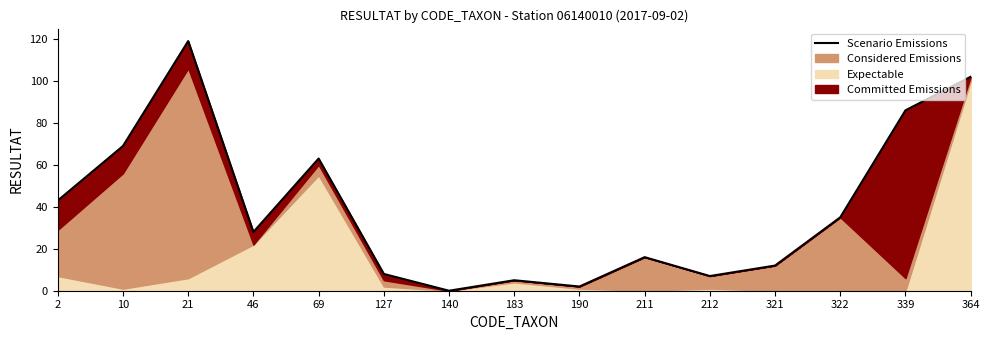

How many values are above zero?

14